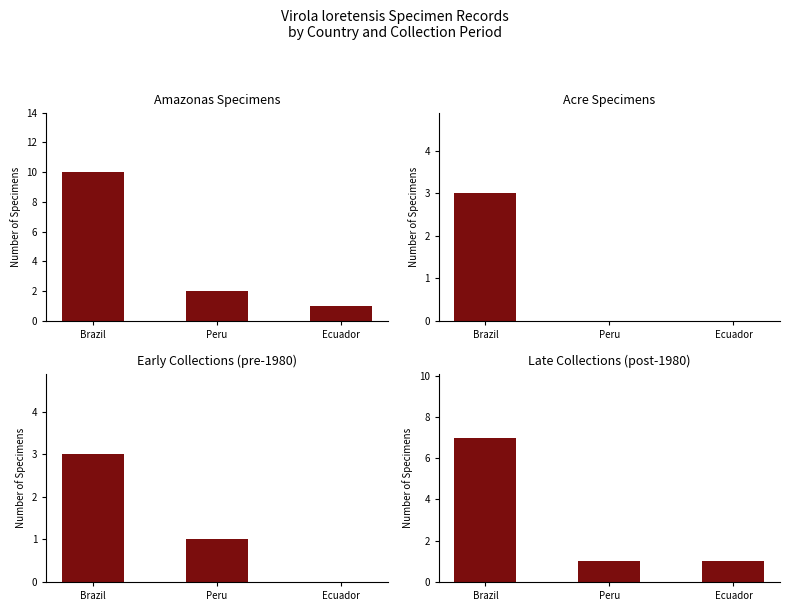

What is the difference between the Late Collections (post-1980) values at Peru and Brazil?

6